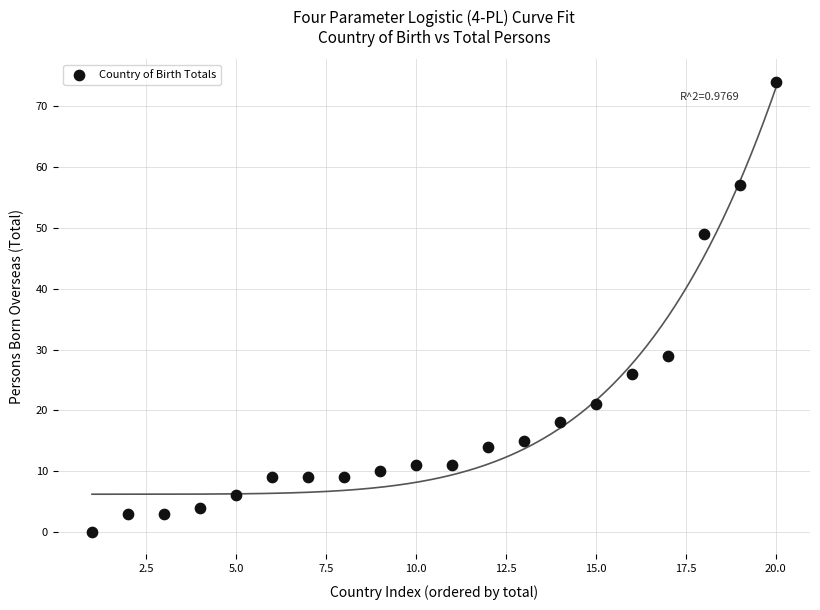

What Y value in the scatter plot is closest to 37?

29